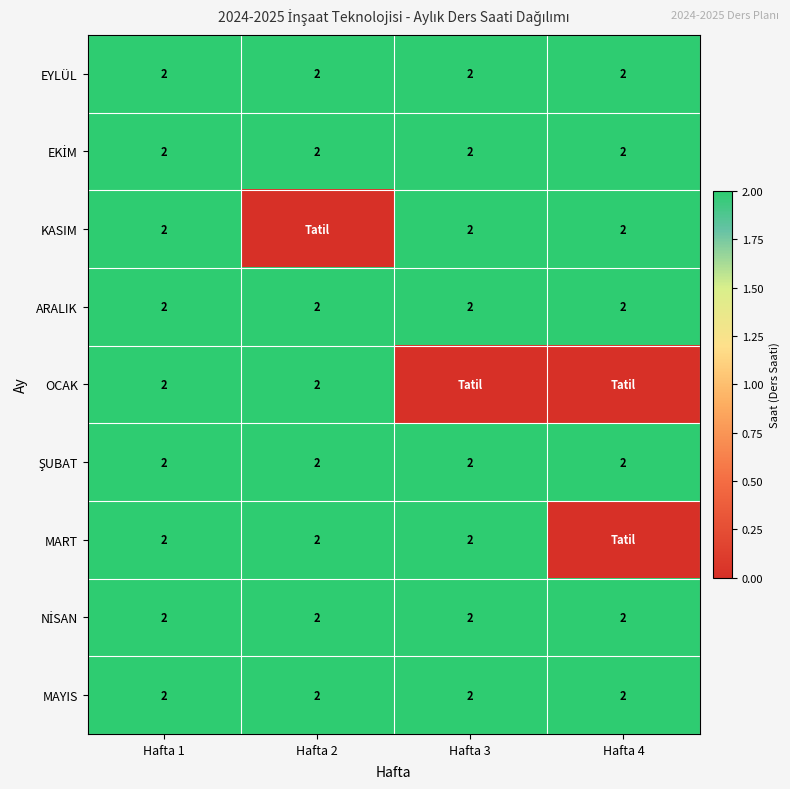

What is the sum of the MART values at Hafta 2 and Hafta 1?

4